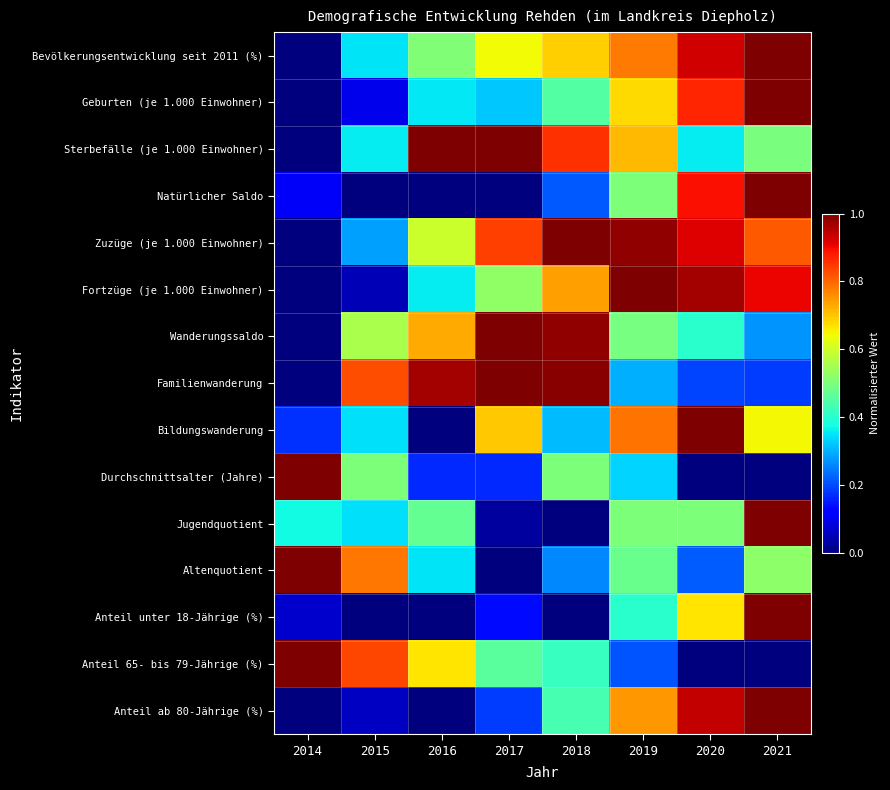

Which label corresponds to the largest value in the chart?

2021